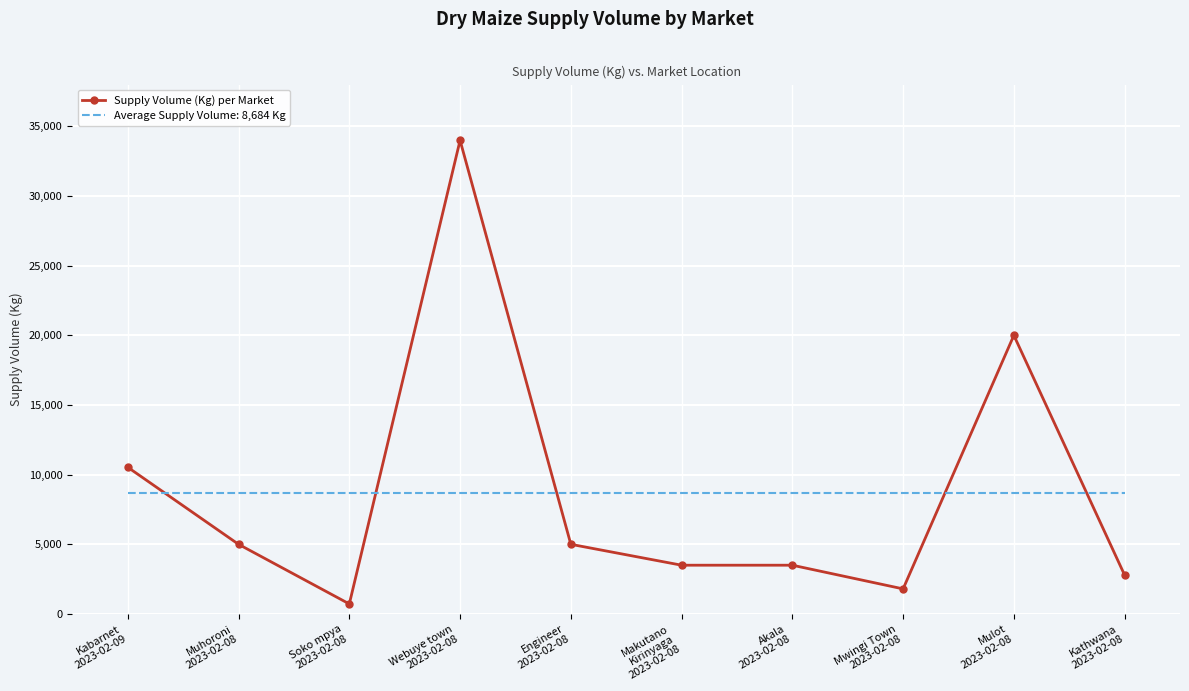

What is the maximum value shown in the chart?

34000